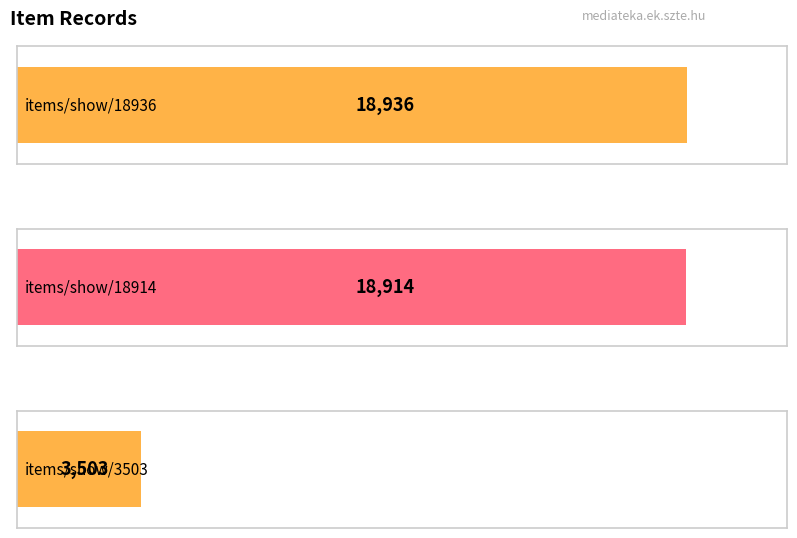

The value at items/show/18914 is 18914. True or false?

True